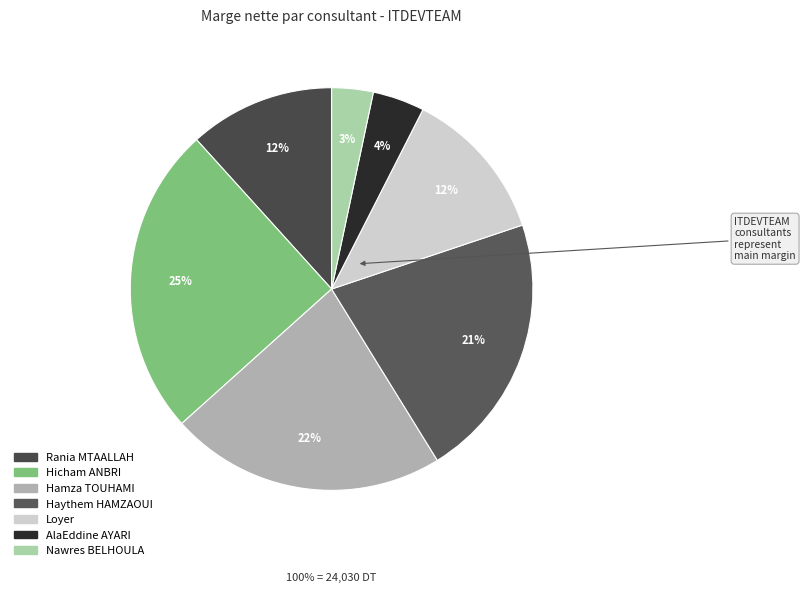

Count the number of slices in the pie.

7